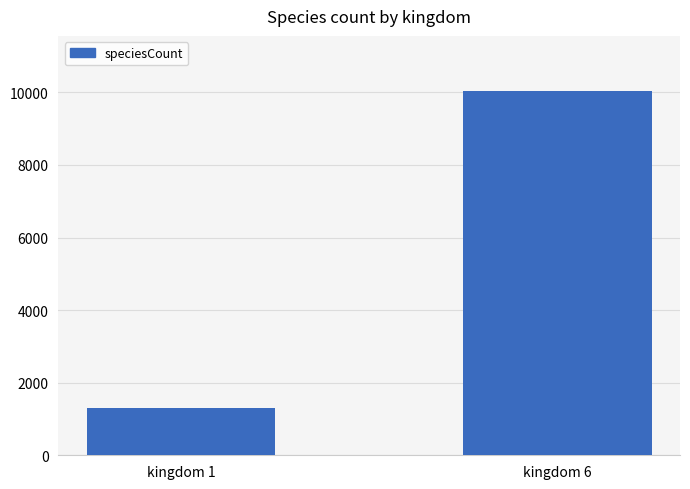

Rank the categories by value from lowest to highest.

kingdom 1, kingdom 6